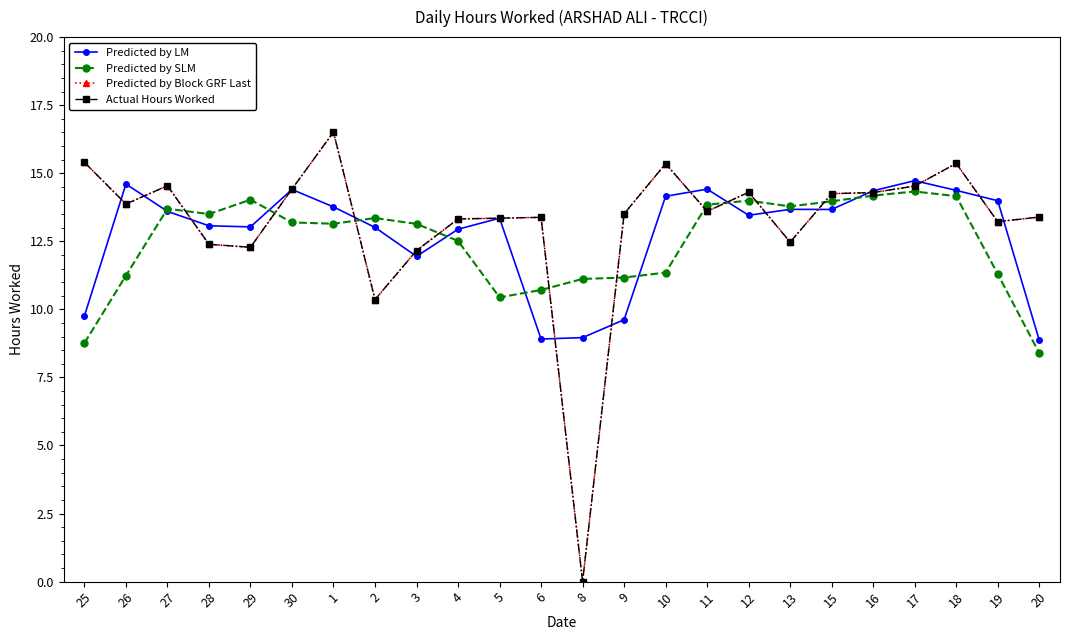

True or false: Predicted by SLM has a value of 18.8 at 19.

False